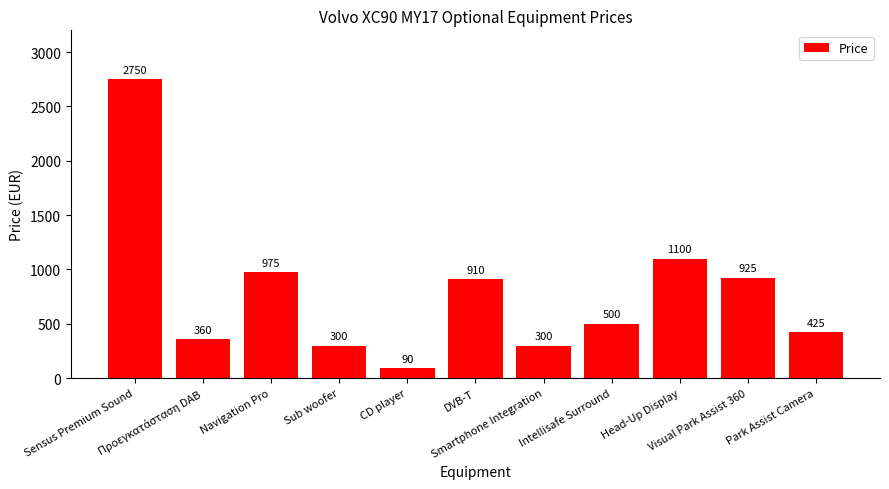

What is the maximum value shown in the chart?

2750